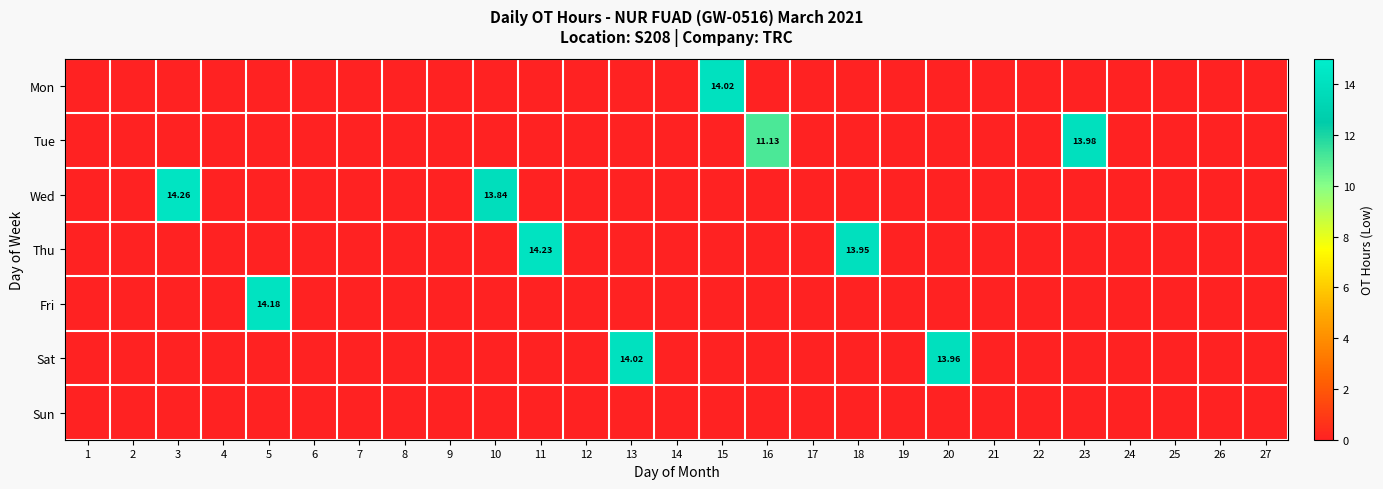

The Tue series shows 0.0 at 5. True or false?

True